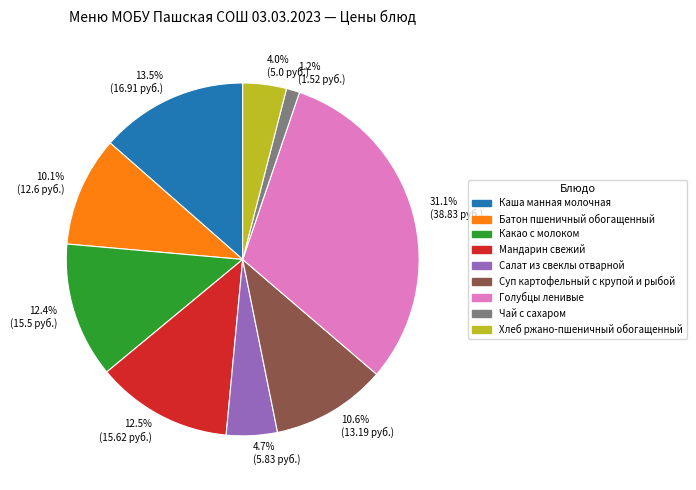

Is there a majority slice in this chart?

No